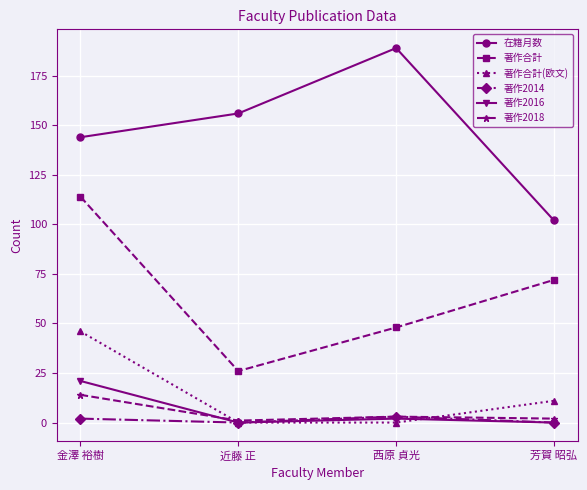

What position from the left is 金澤 裕樹?

1